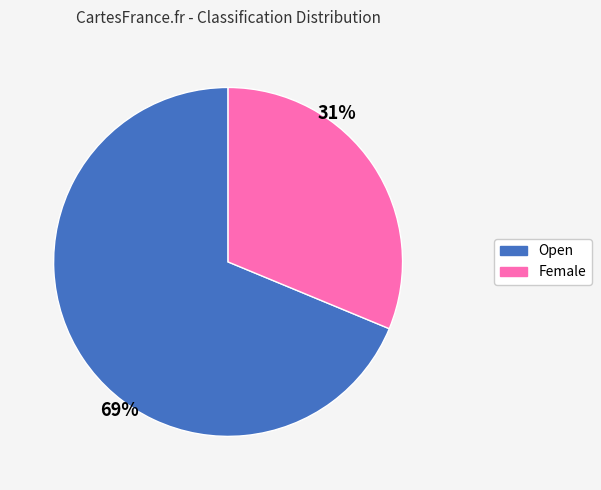

Which has a higher value, Open or Female?

Open